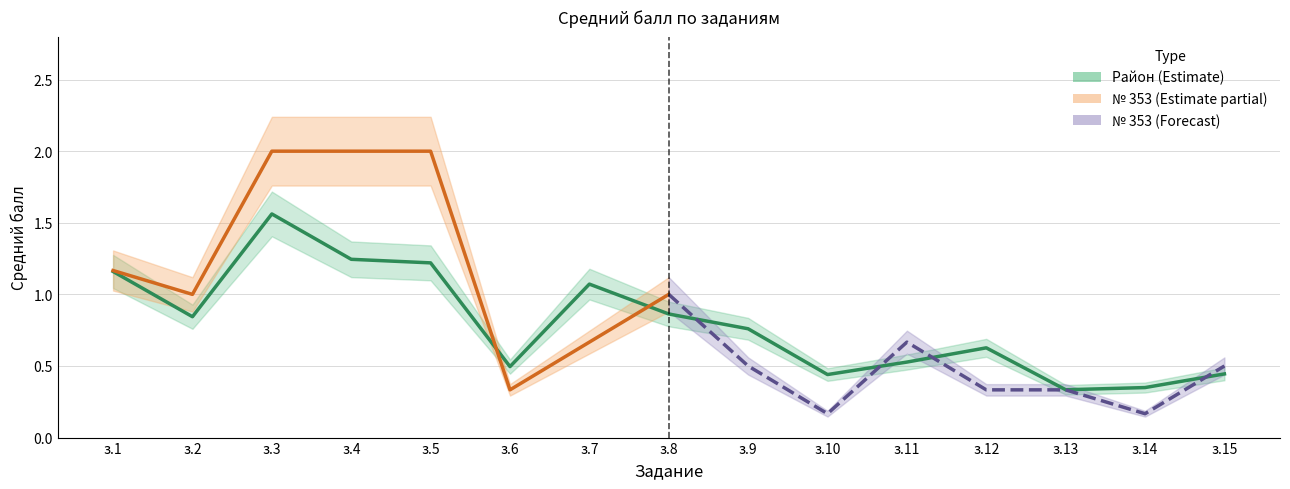

What is the sum of all values?

11.9